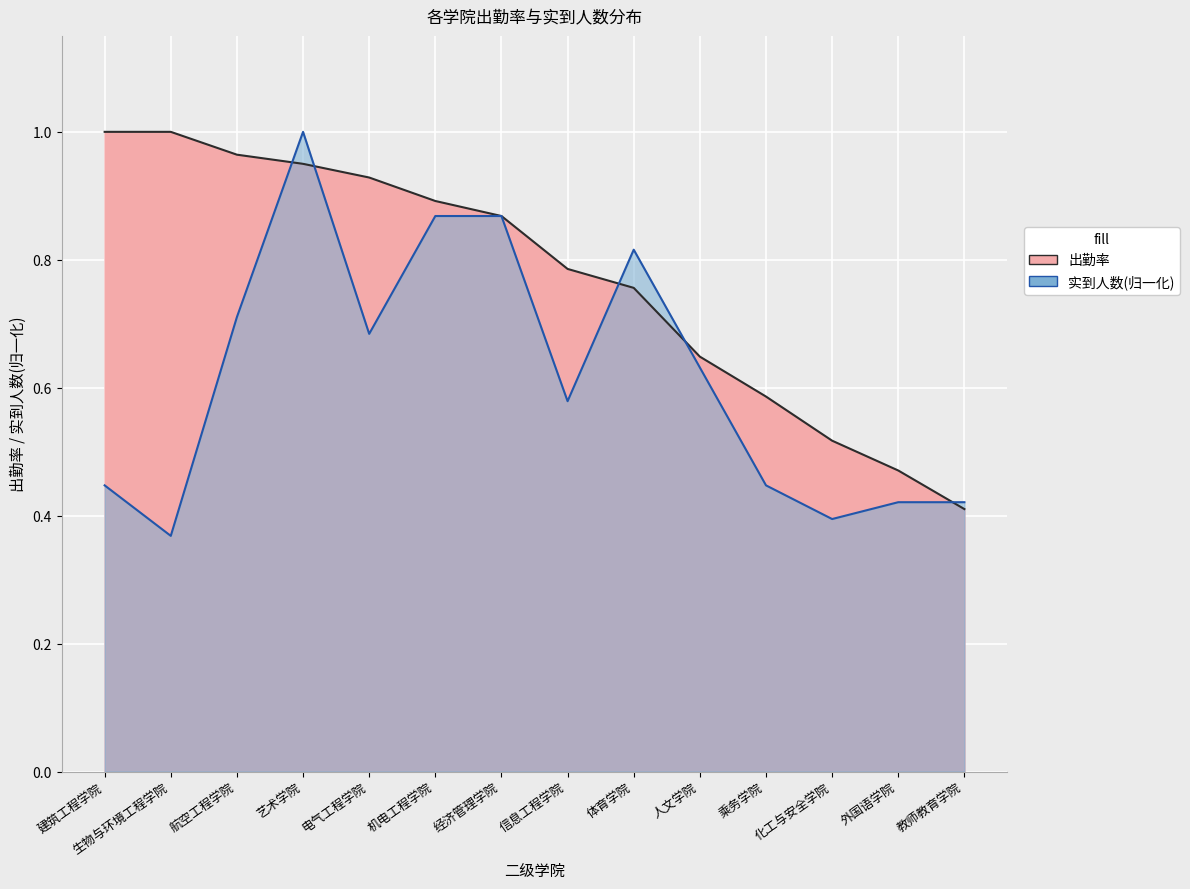

Which category has the highest value across all series?

建筑工程学院